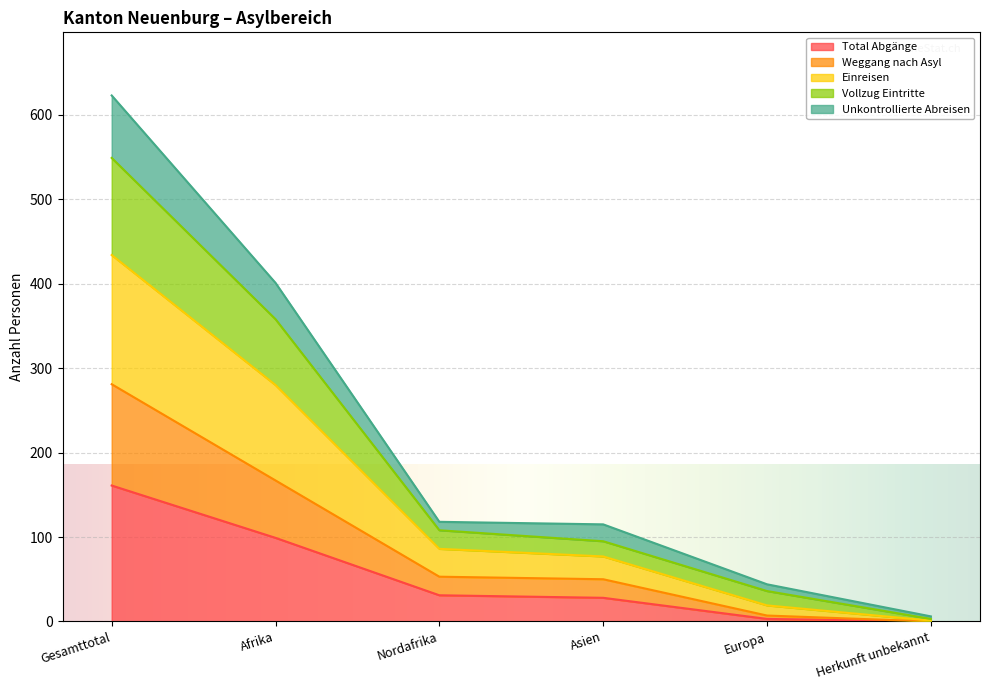

At which label does Total Abgänge reach its peak?

Gesamttotal